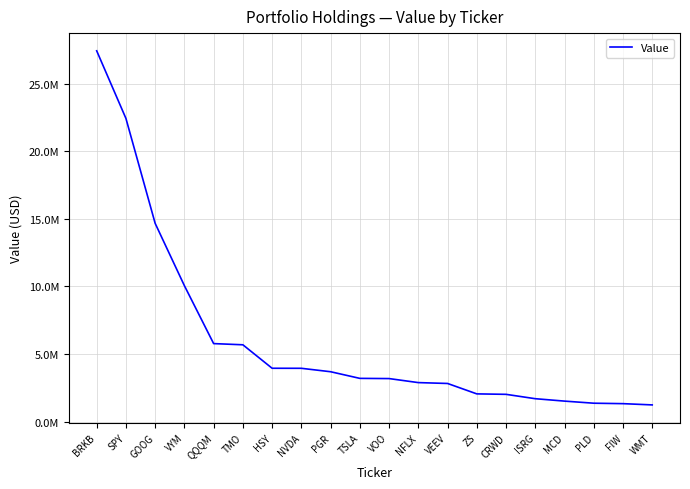

True or false: there are more than 2 points higher than both neighbors.

False